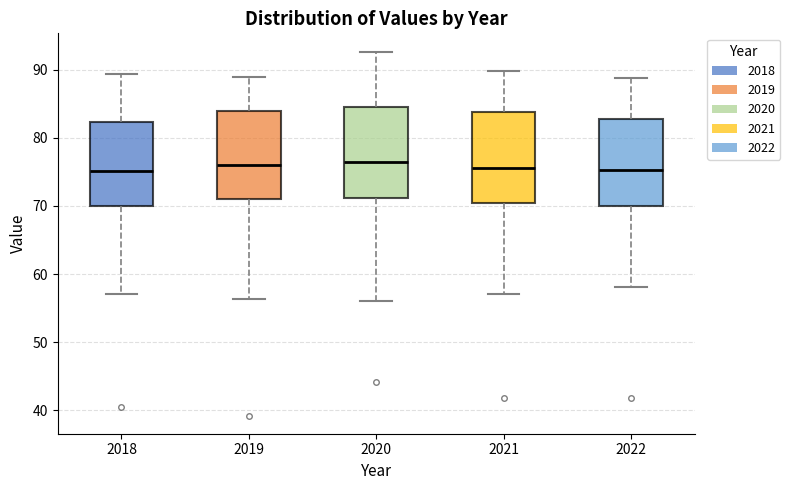

Where is the lower edge of the box at x = 2021 on the y-axis? The values are not printed on the chart, so give them approximately, as read against the axis.

71